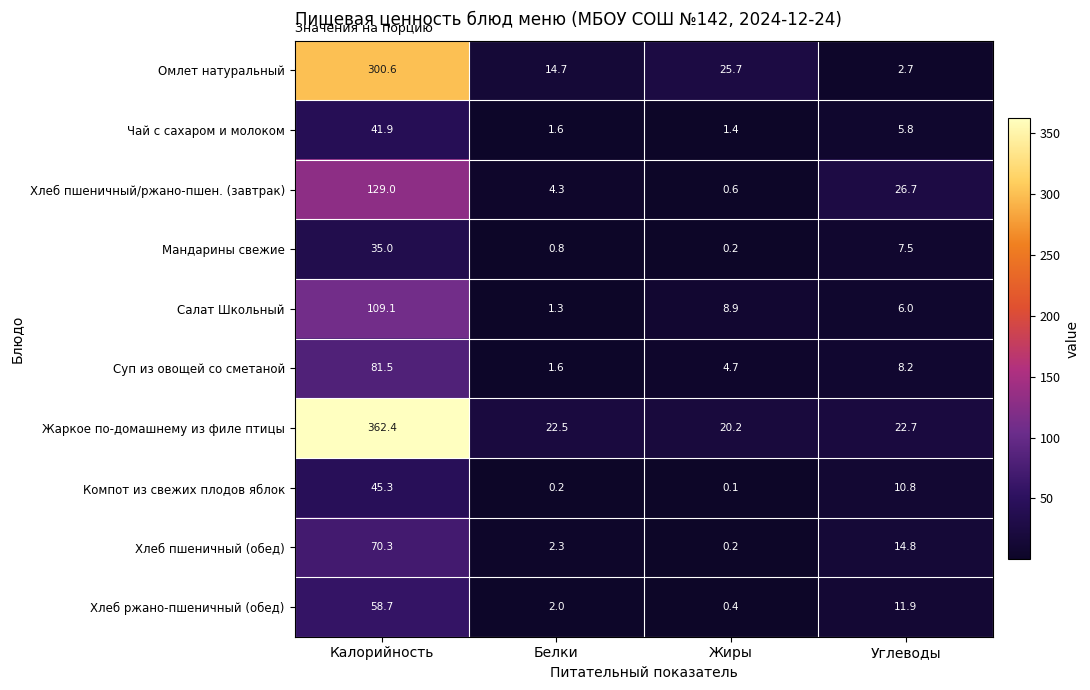

The Хлеб ржано-пшеничный (обед) series shows 58.7 at Калорийность. True or false?

True